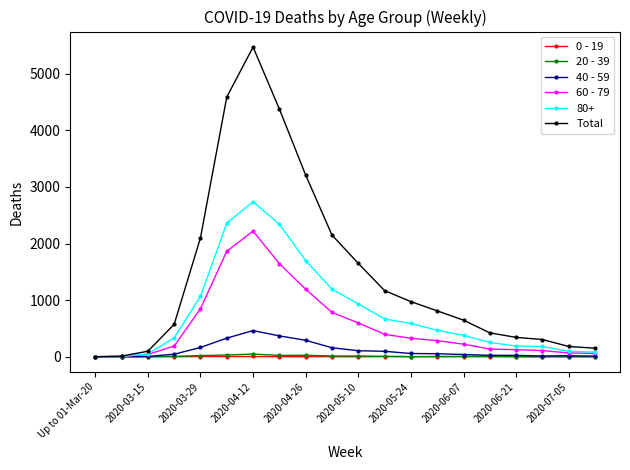

Which series has the largest range (max minus min)?

Total